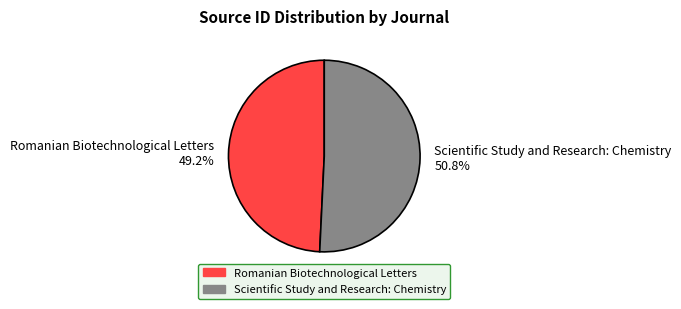

Which category has the smallest portion of the pie?

Romanian Biotechnological Letters